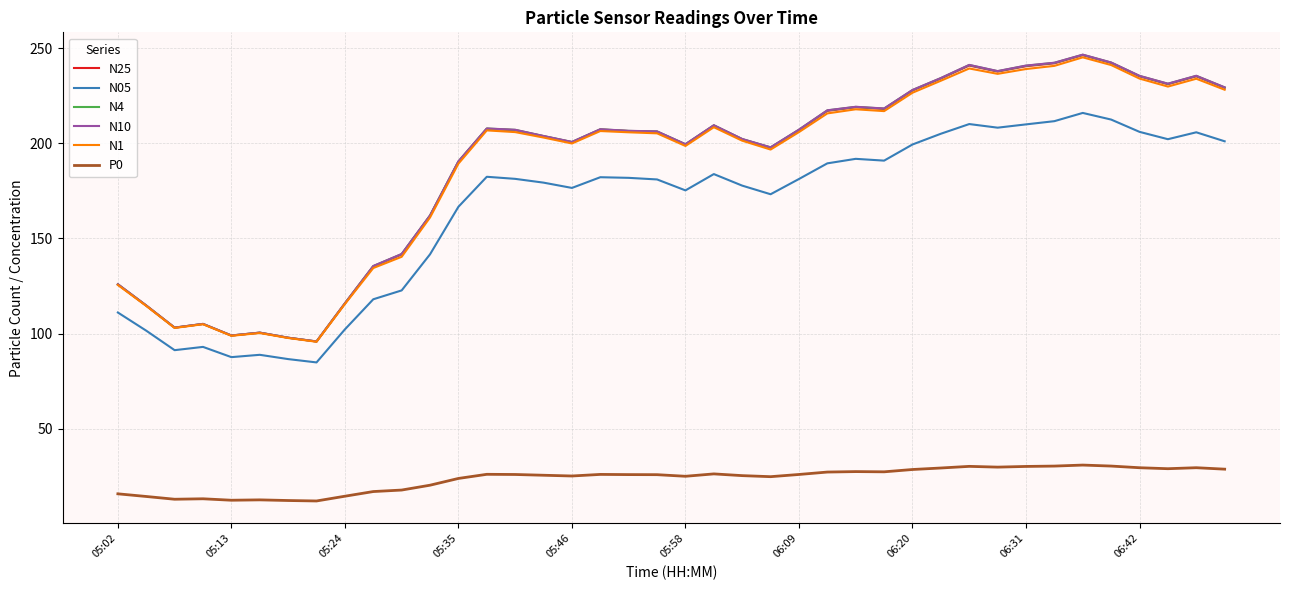

True or false: N1 and P0 cross at least once.

False